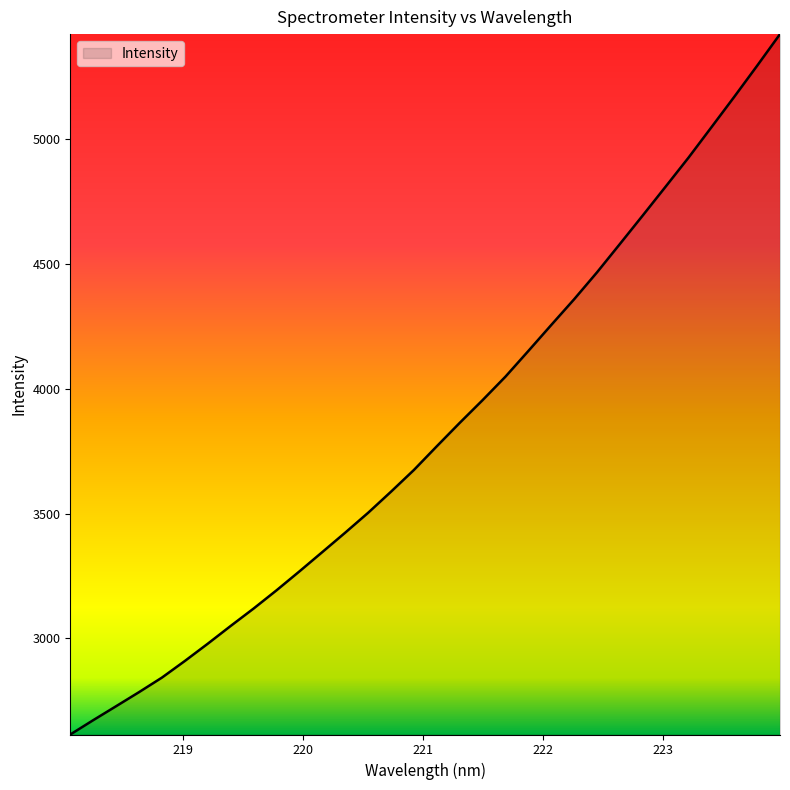

What is the smallest value displayed?

2614.2